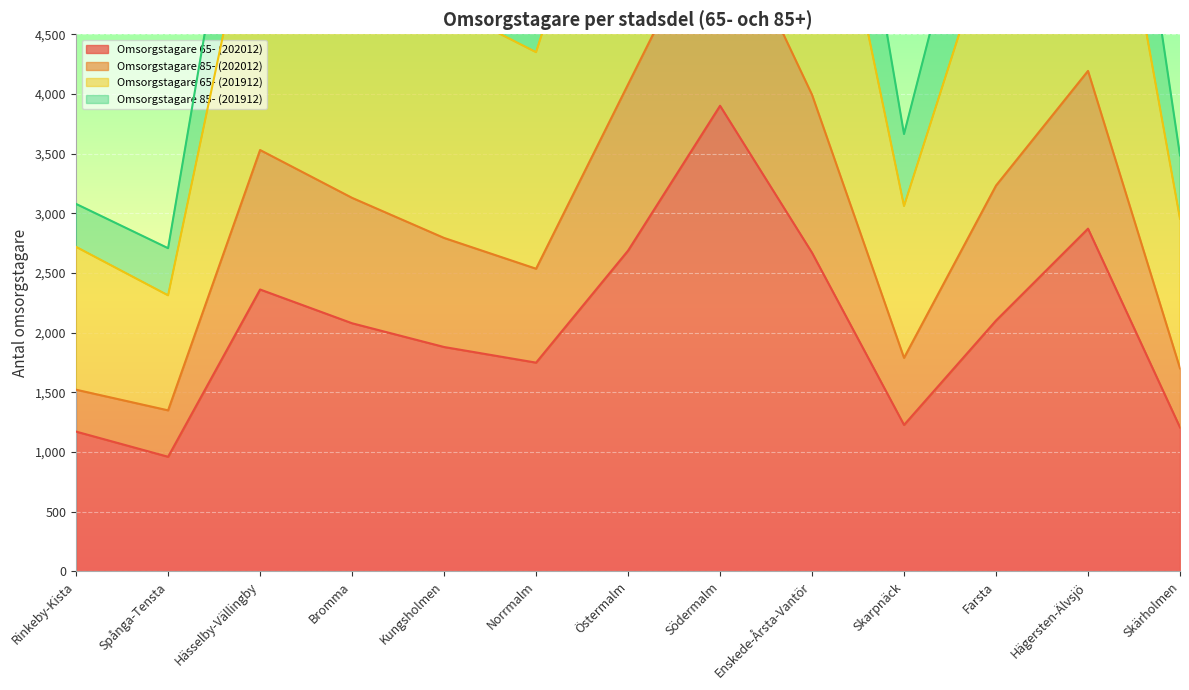

True or false: Omsorgstagare 65- (202012) has a value of 2078 at Bromma.

True